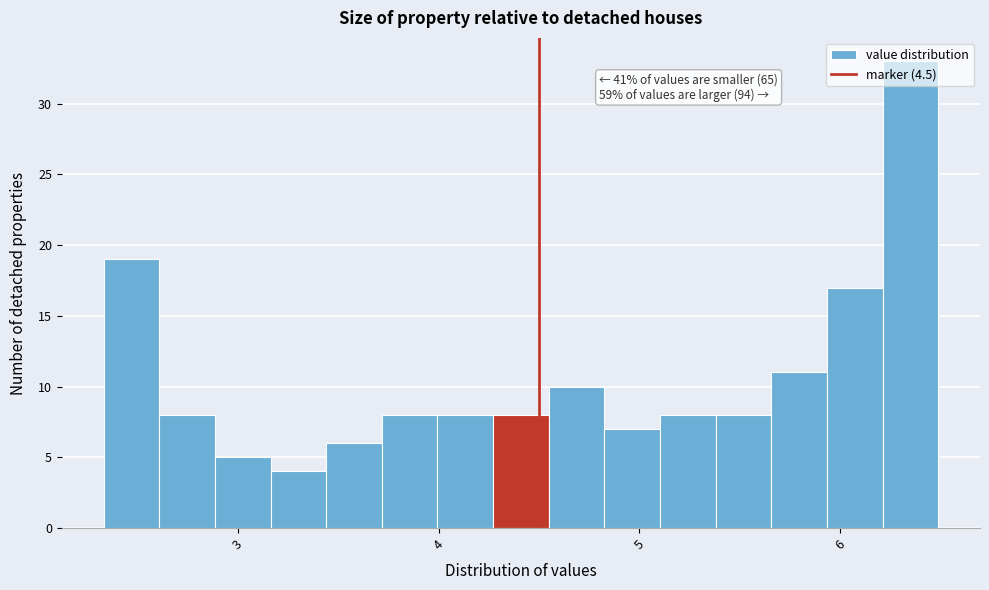

Read against the x-axis, roughly where is the centre of the tallest bar?

6.4